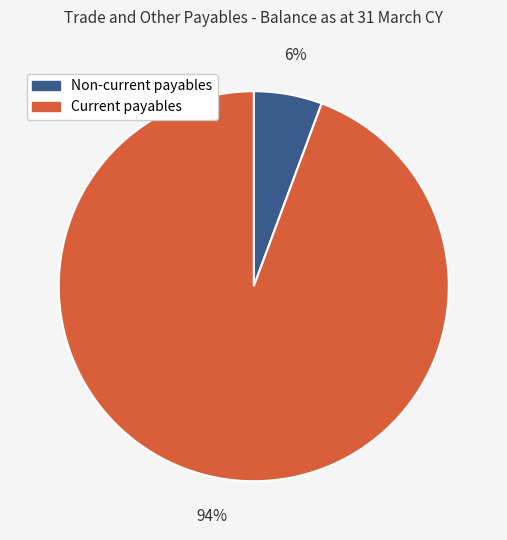

Is there a majority slice in this chart?

Yes